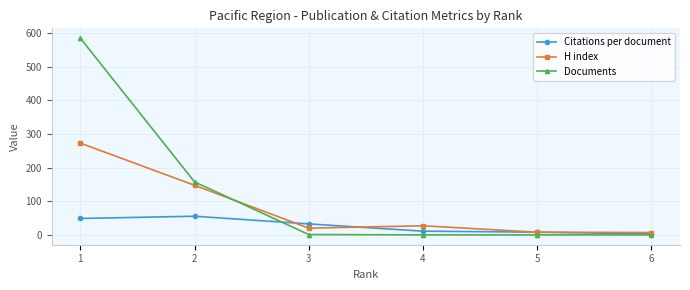

Which series has the widest spread of values?

Documents